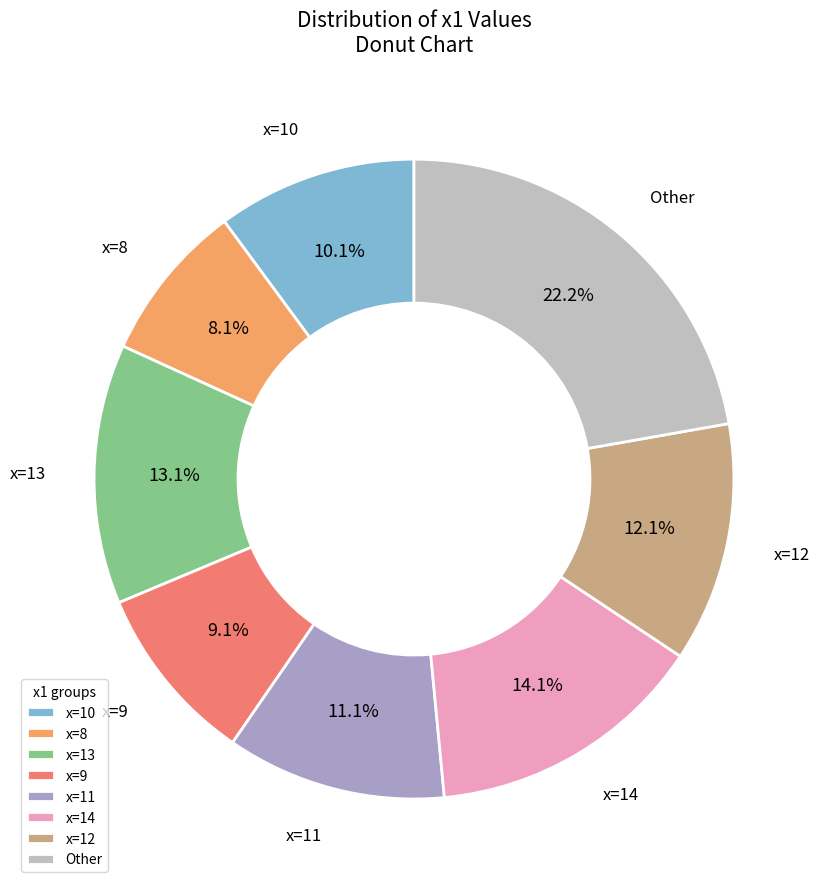

Is there any slice that represents more than half of the pie?

No